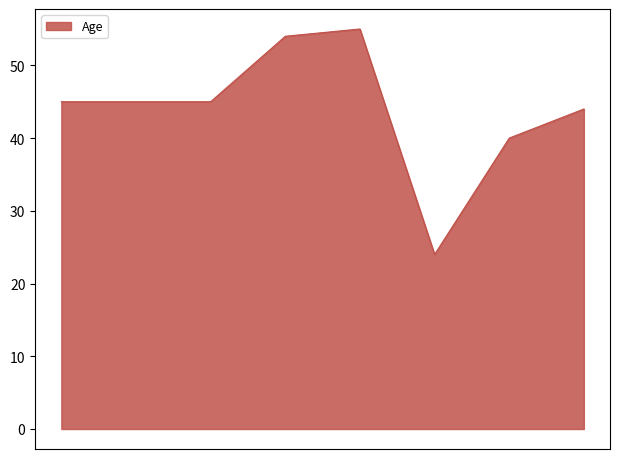

What is the difference between the maximum and minimum values?

31